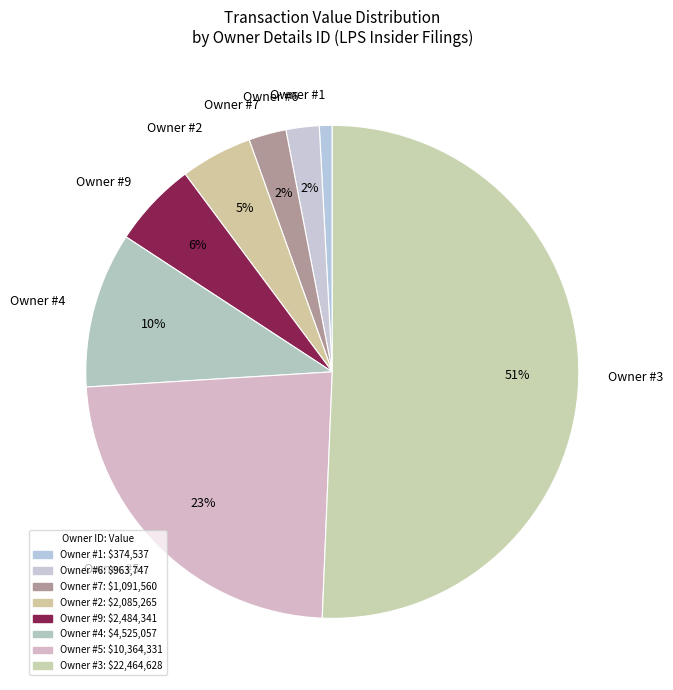

What is the smallest slice in the pie chart?

Owner #1